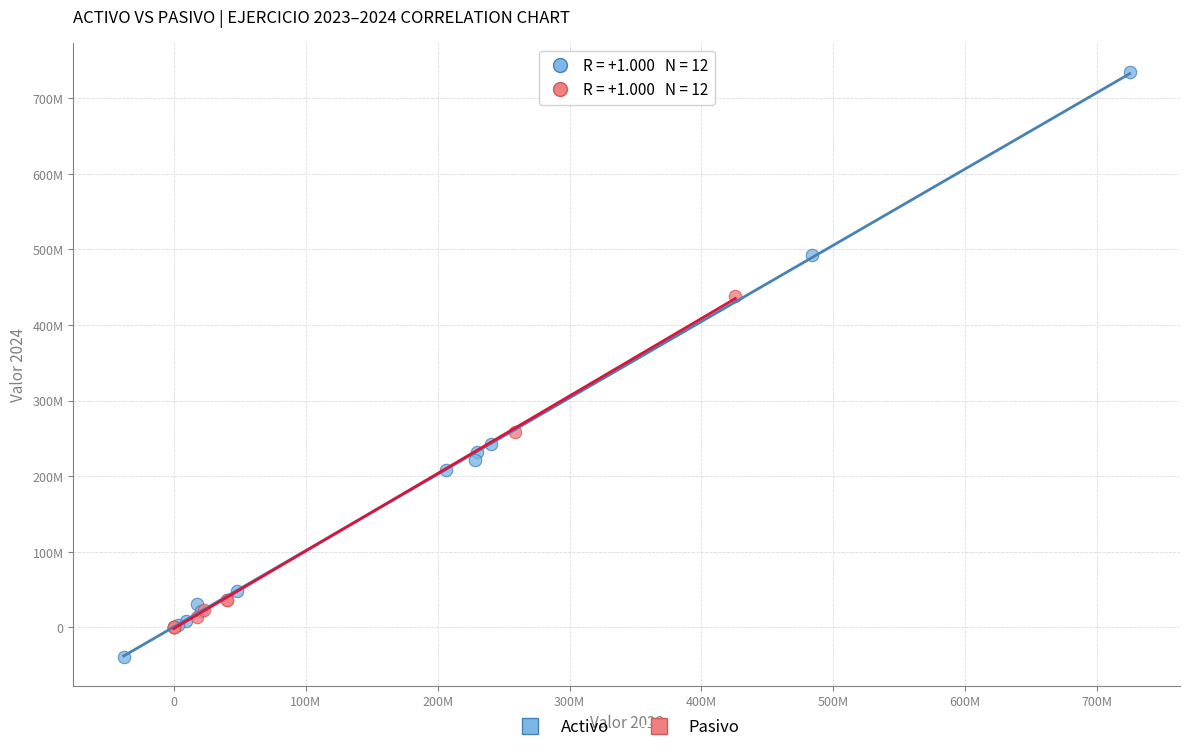

What are all the series names shown in the legend?

Activo, Pasivo